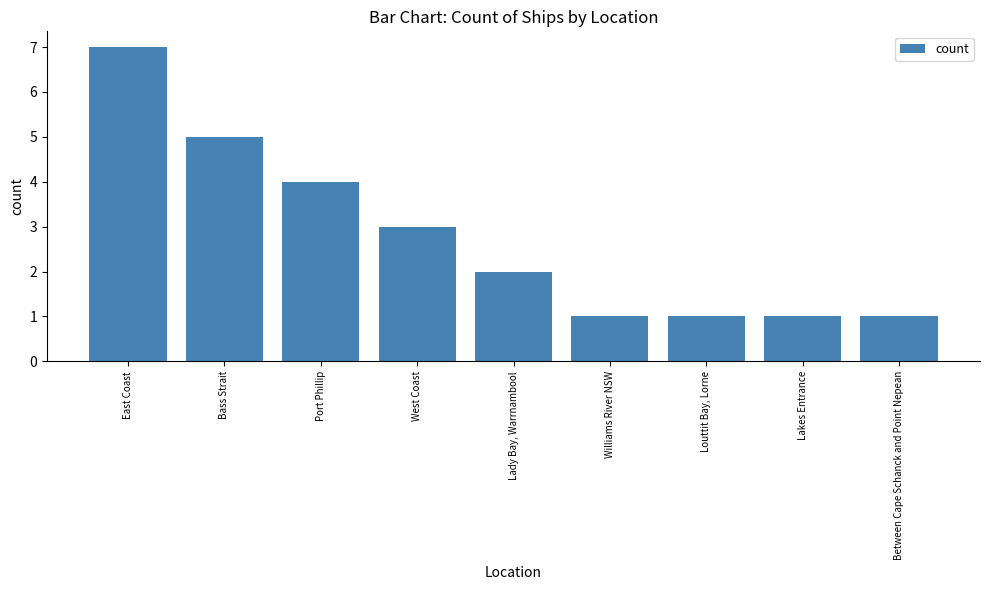

Which category has the highest value across all series?

East Coast